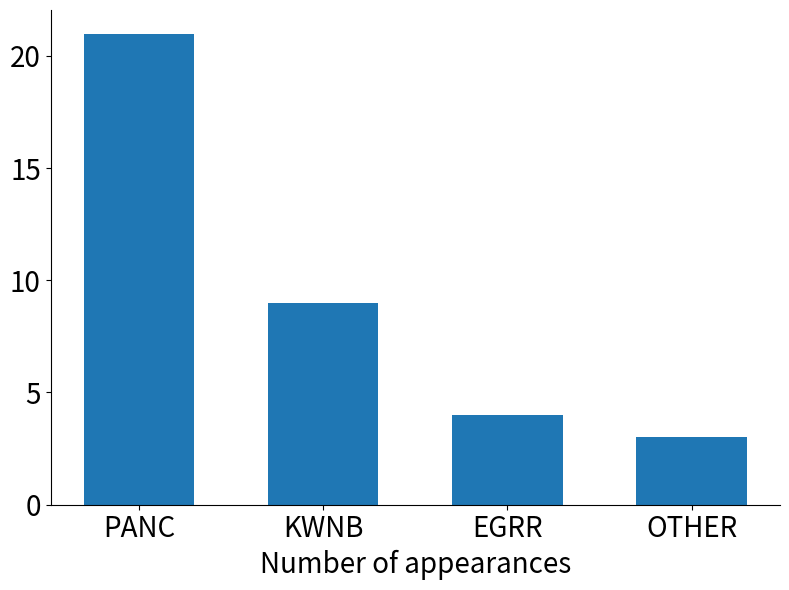

Reading left to right, transcribe all the data shown in this chart.

21	9	4	3